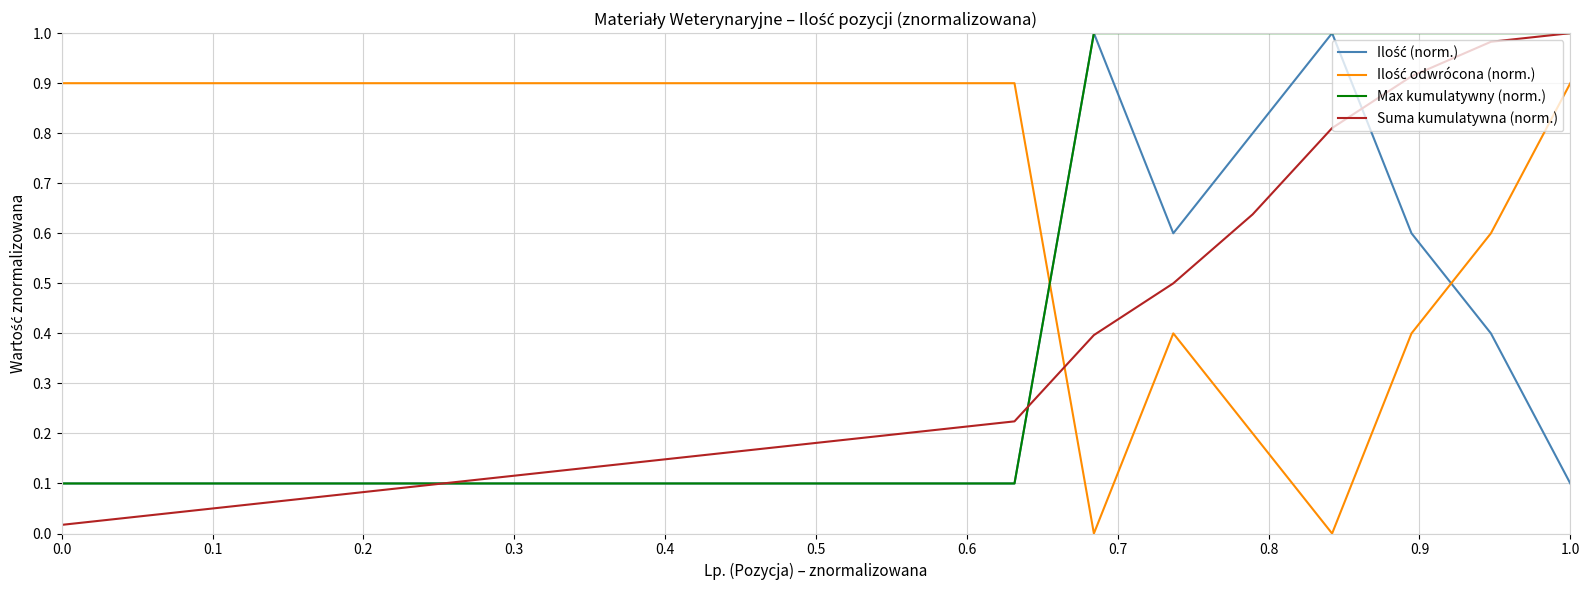

Does the chart display data point markers on the line(s)?

No